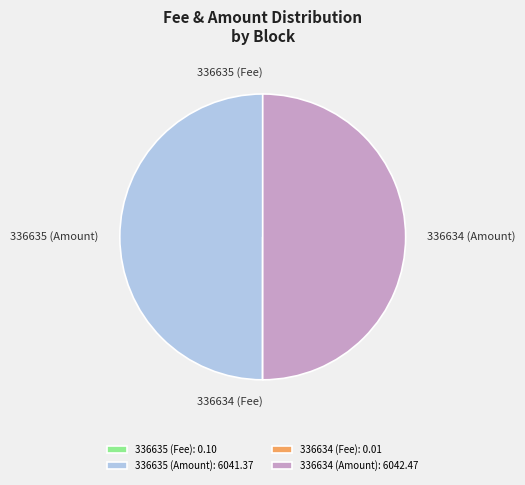

Is it true that 336635 (Amount) is 57% of the pie?

False